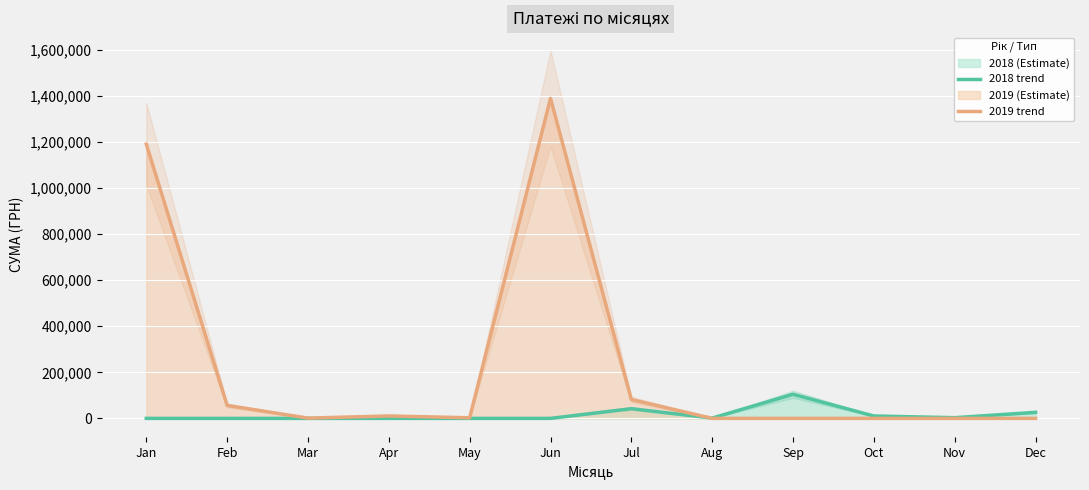

How many lines are shown in the chart?

2